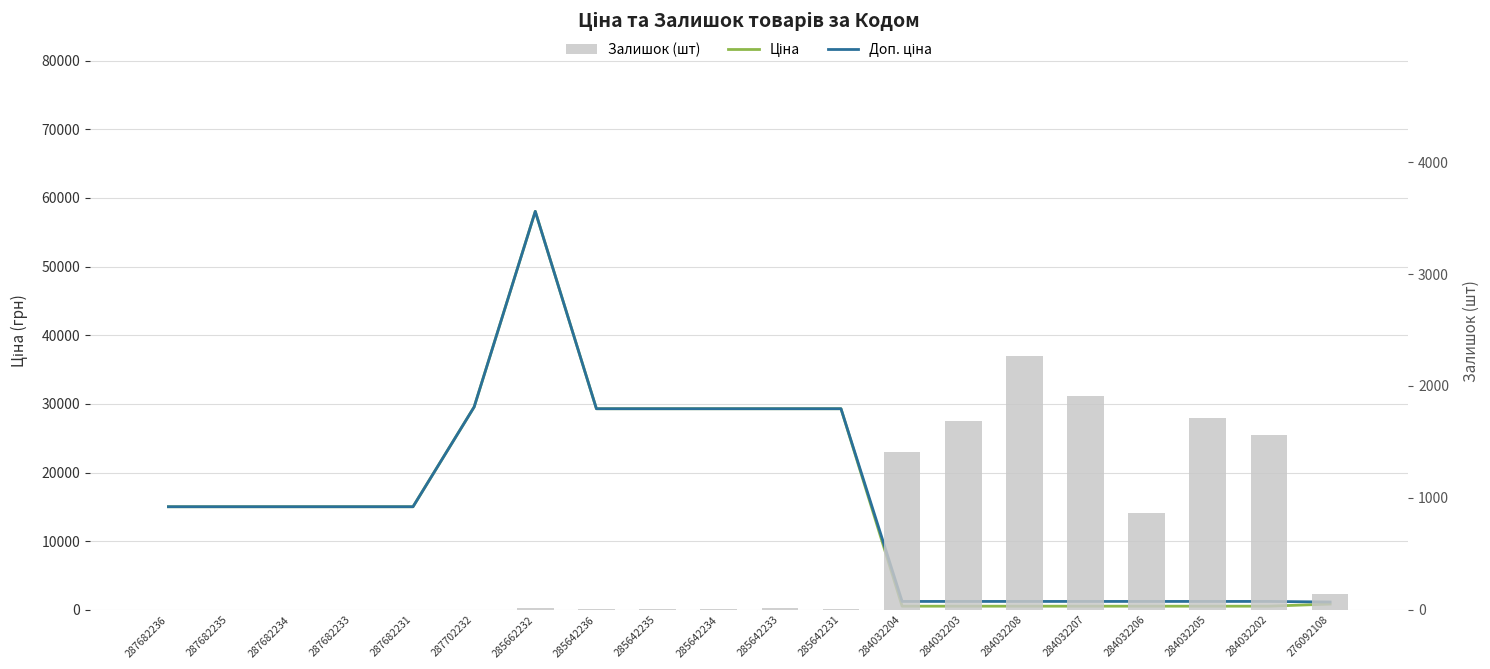

Reading left to right, list all the values displayed in this chart.

Ціна: 15019.2	15019.2	15019.2	15019.2	15019.2	29548.9	58037.0	29294.9	29294.9	29294.9	29294.9	29294.9	535.4	535.4	535.4	535.4	535.4	535.4	535.4	842.8
Доп. ціна: 15019.2	15019.2	15019.2	15019.2	15019.2	29548.9	58037.0	29294.9	29294.9	29294.9	29294.9	29294.9	1227.2	1227.2	1227.2	1227.2	1227.2	1227.2	1227.2	1142.1
Залишок (шт): 0.0	0.0	0.0	0.0	0.0	0.0	13.0	12.0	11.0	8.0	14.0	5.0	1407.0	1685.0	2265.0	1908.0	869.0	1711.0	1561.0	144.0